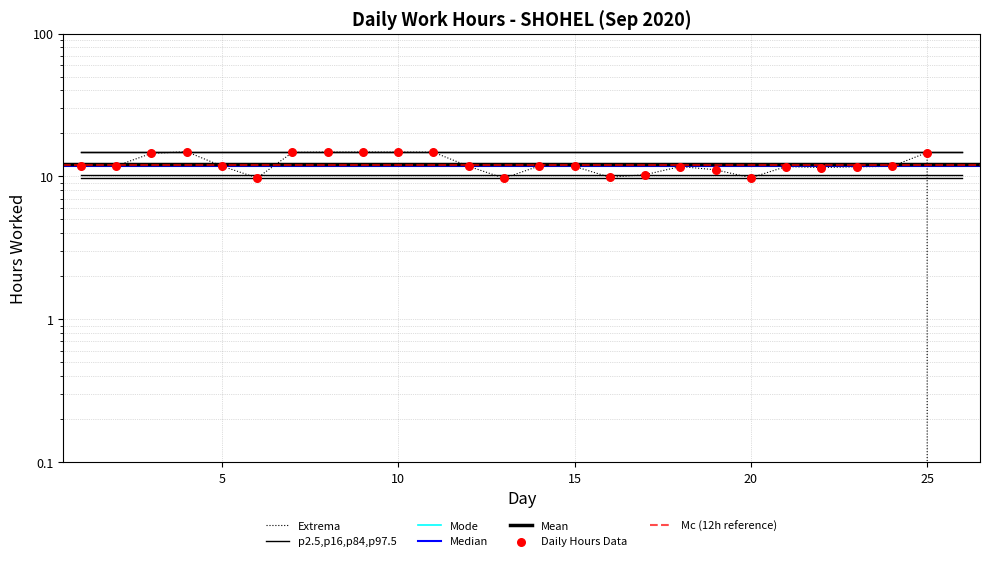

Between 11 and 16, which is larger?

11